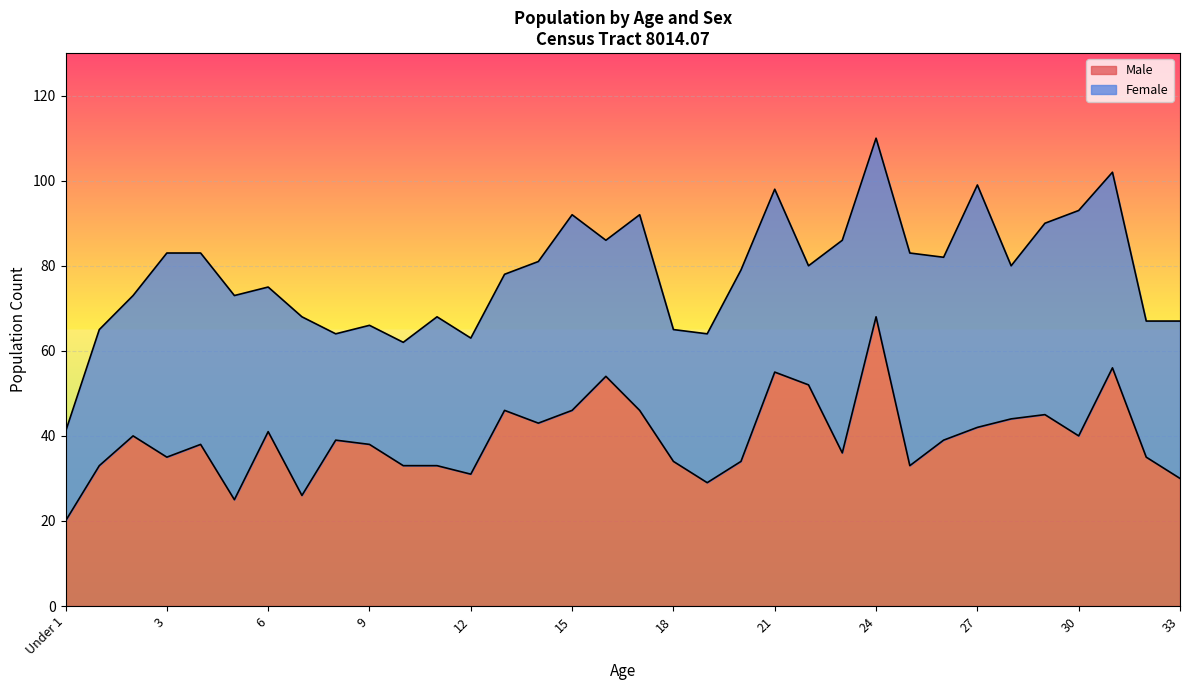

What is the difference between the values at 25 and 12?

2